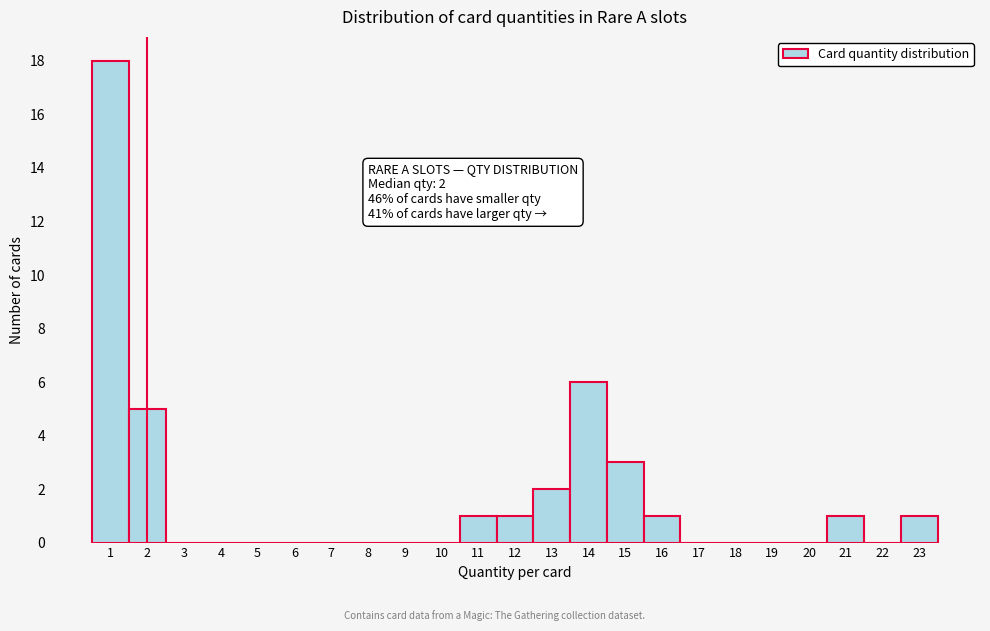

Which range on the x-axis has the tallest bar?

0.5 to 1.5